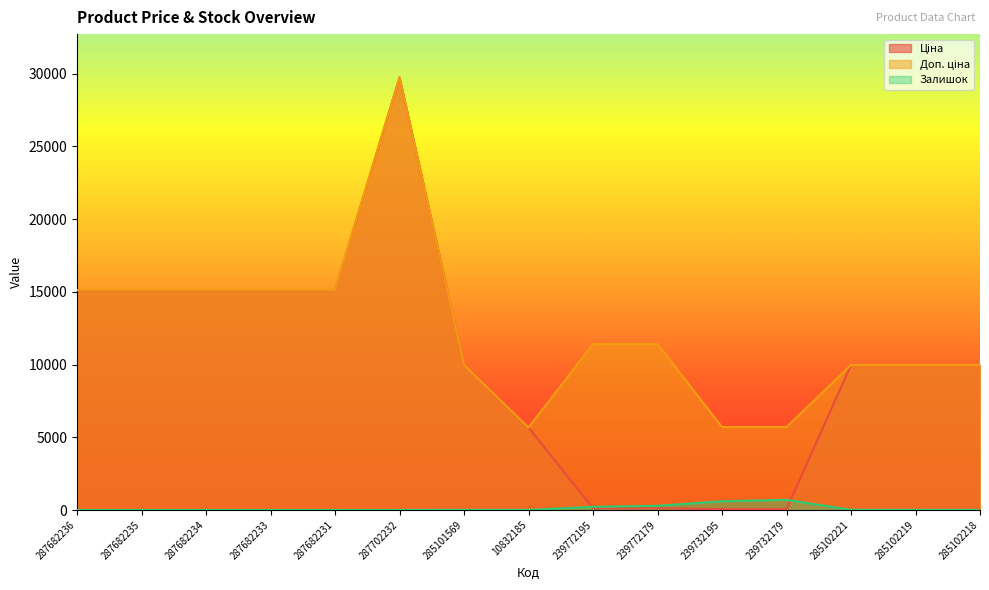

True or false: Ціна and Залишок intersect in this chart.

True